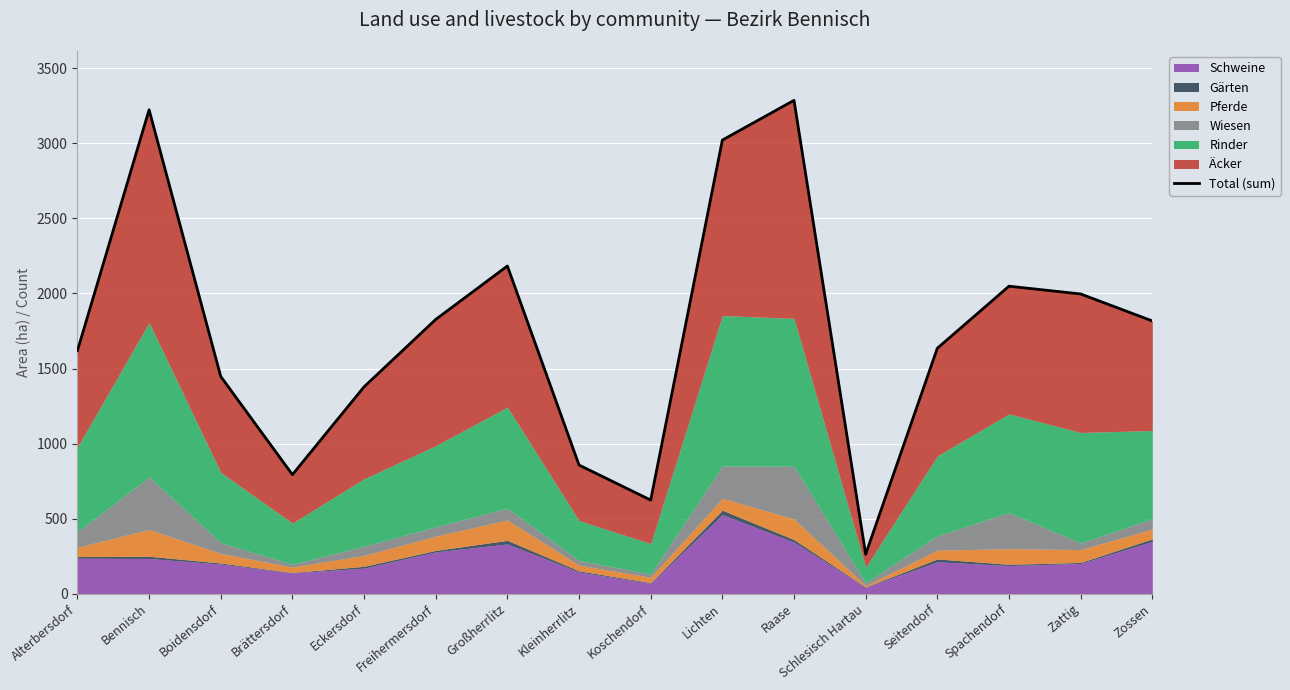

True or false: the data has more than 2 interior local peaks.

True